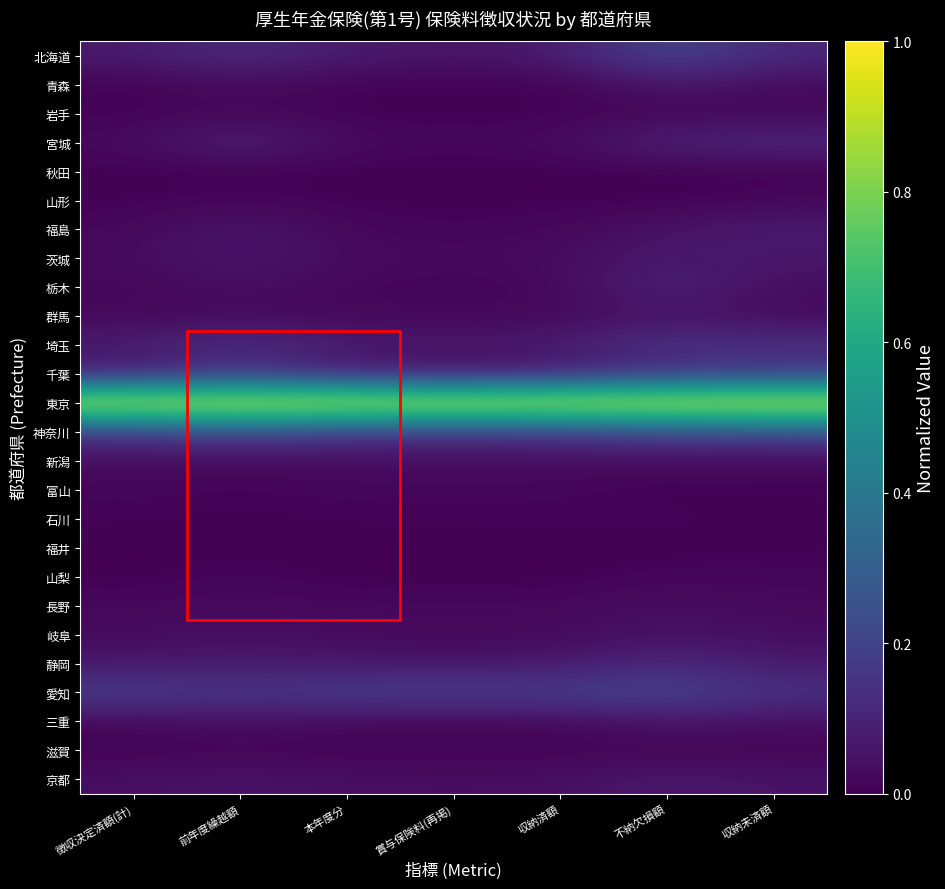

Which series changed the most between 前年度繰越額 and 本年度分?

千葉